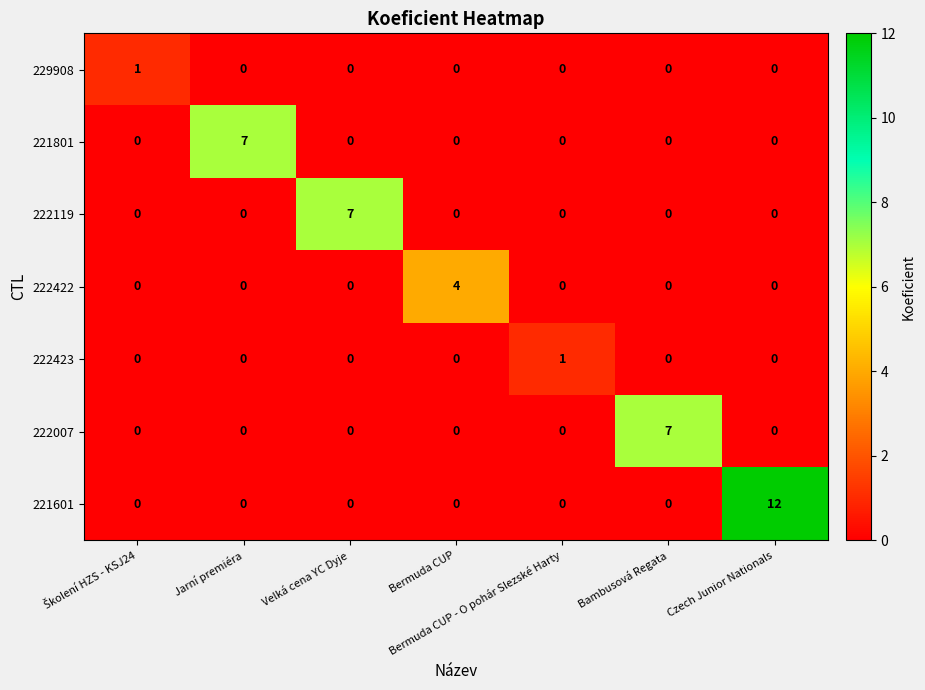

What is the sum of all 222119 values?

7